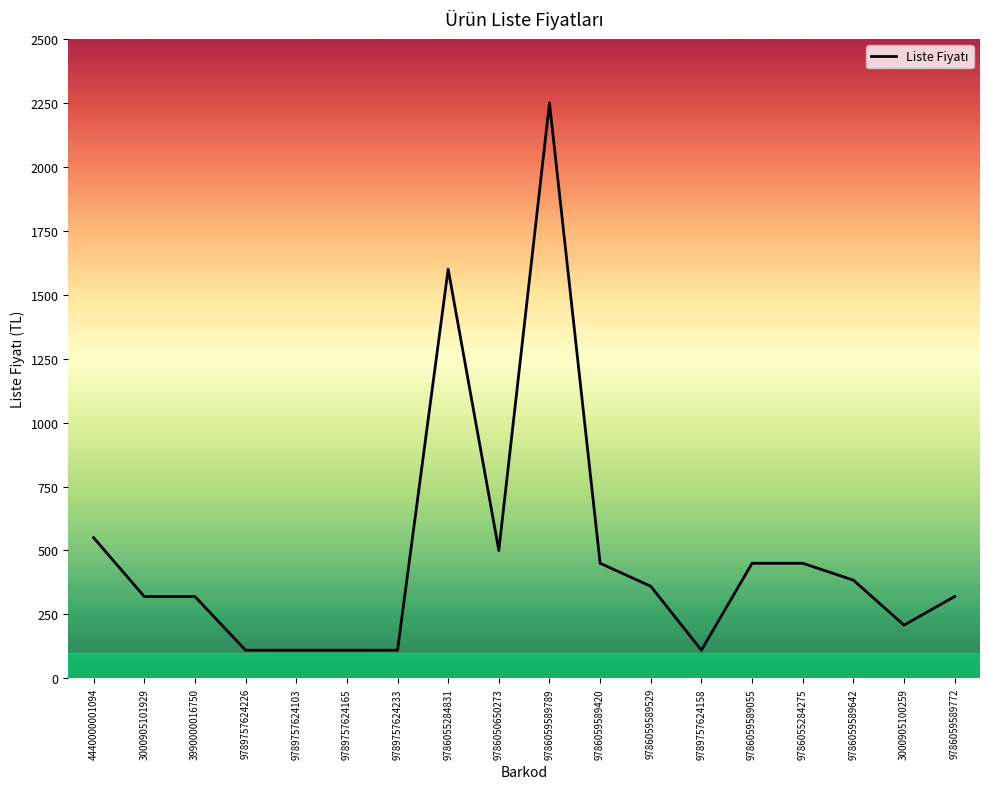

What is the minimum value shown in the chart?

110